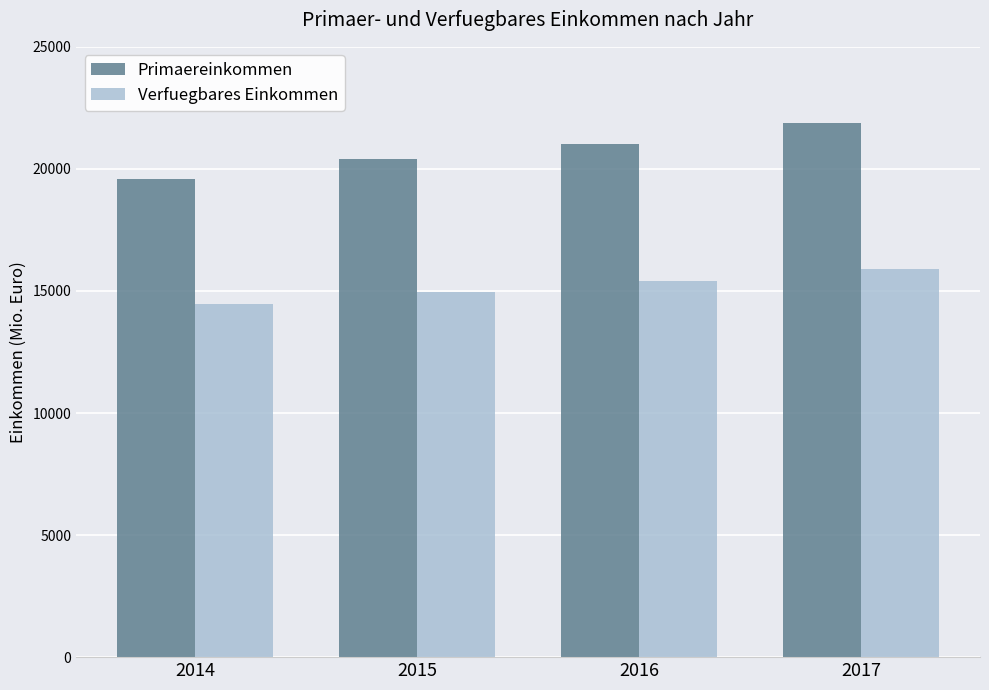

What is the highest value of the Primaereinkommen series?

21865